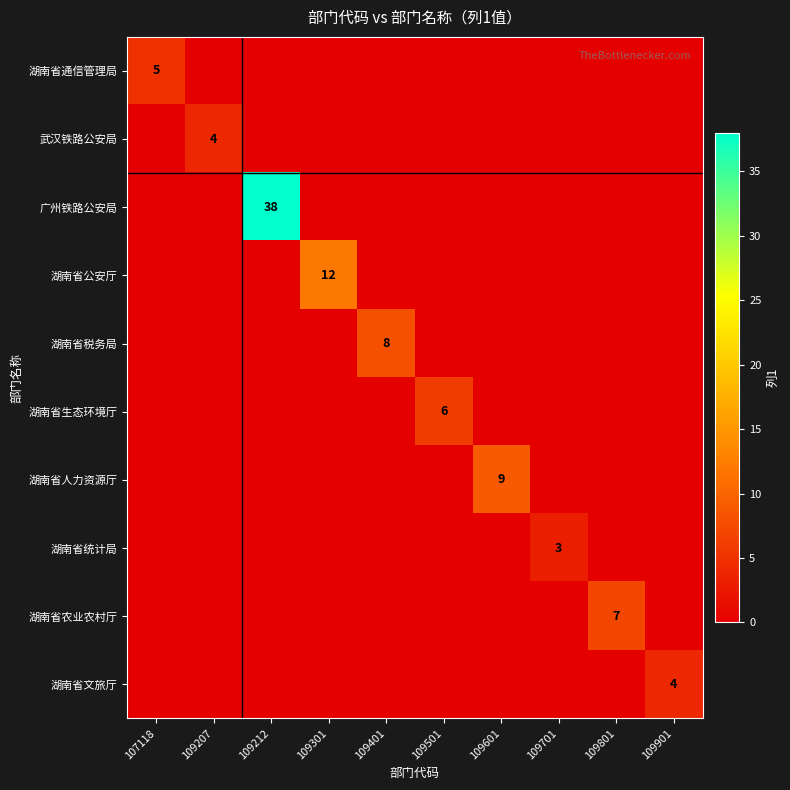

At 109212, list the series in order from smallest to largest.

湖南省通信管理局, 武汉铁路公安局, 湖南省公安厅, 湖南省税务局, 湖南省生态环境厅, 湖南省人力资源厅, 湖南省统计局, 湖南省农业农村厅, 湖南省文旅厅, 广州铁路公安局